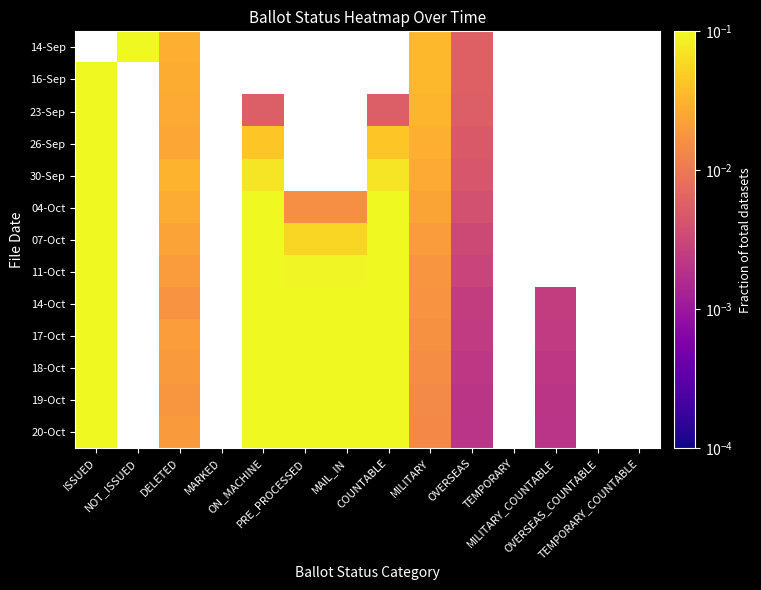

Which has a higher value, TEMPORARY or ON_MACHINE?

ON_MACHINE